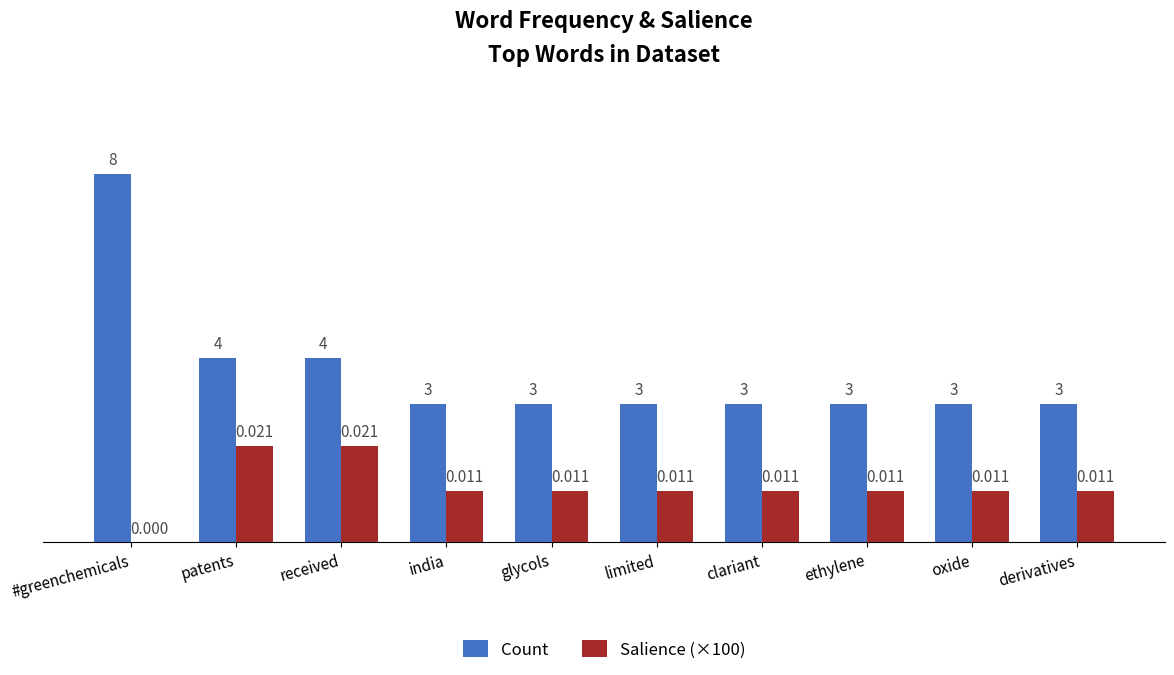

Is the value of Salience (×100) at ethylene greater than the value of Count at patents?

No